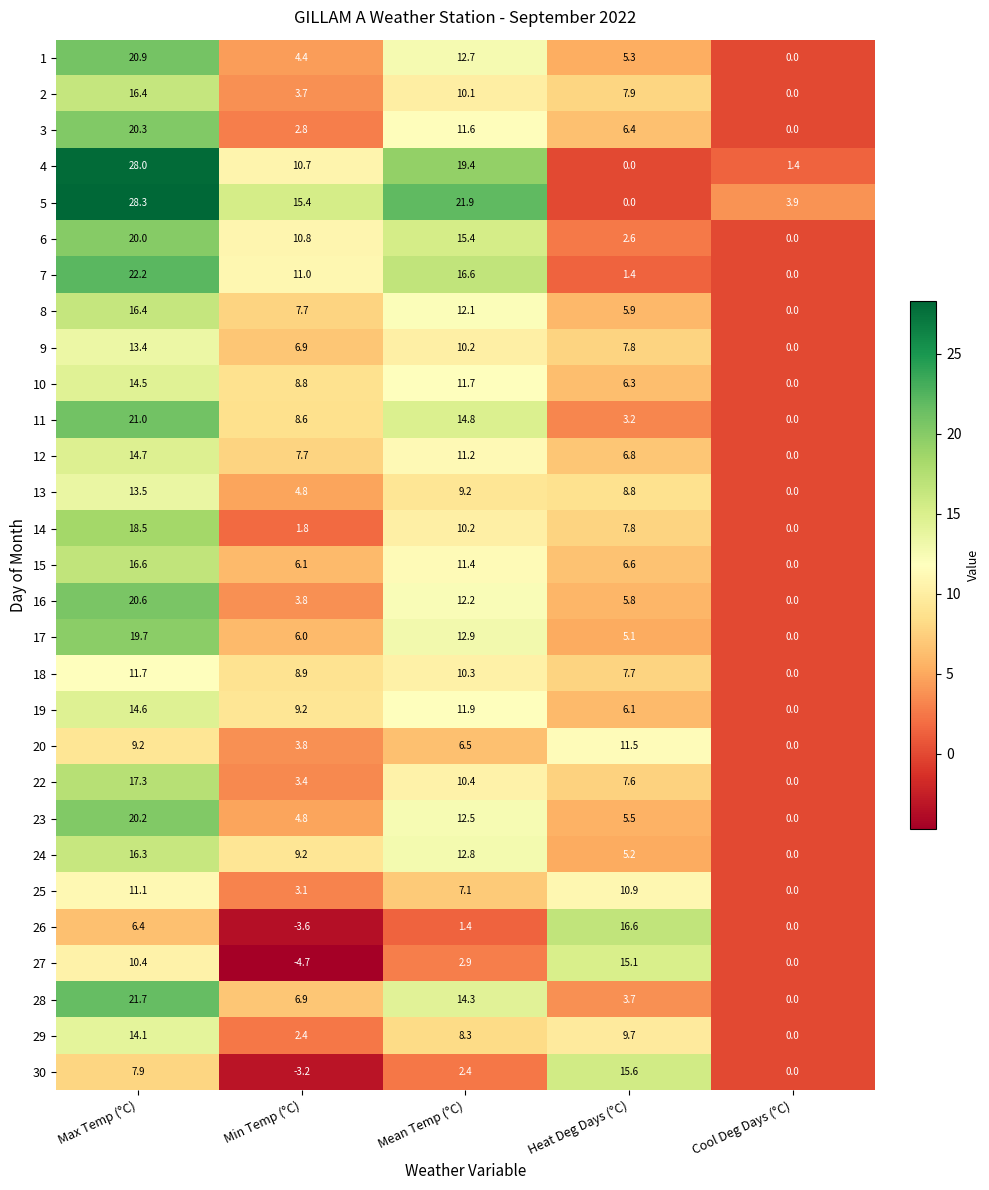

What is the average value of the 11 series?

9.5